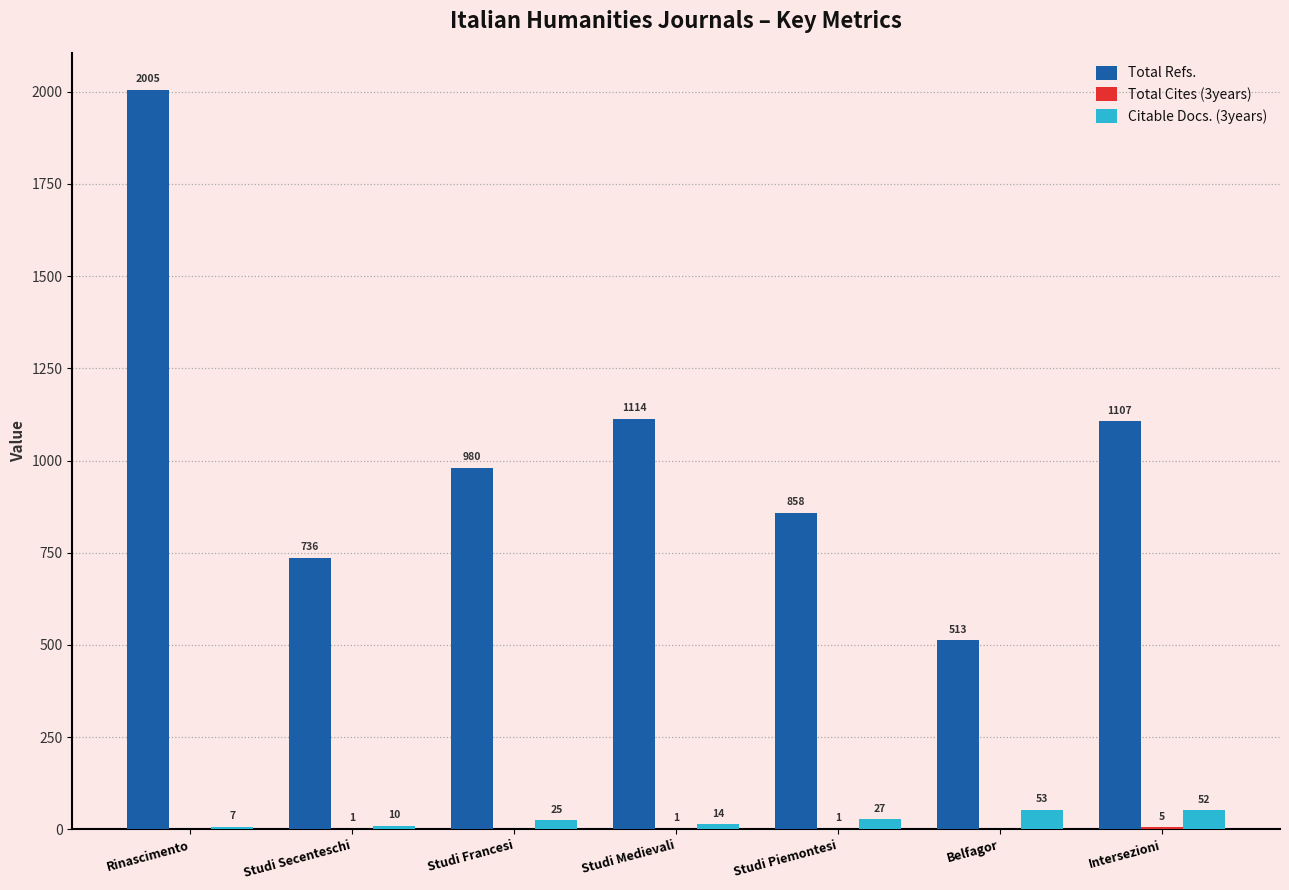

Where does the Total Refs. series first go above 980?

Rinascimento